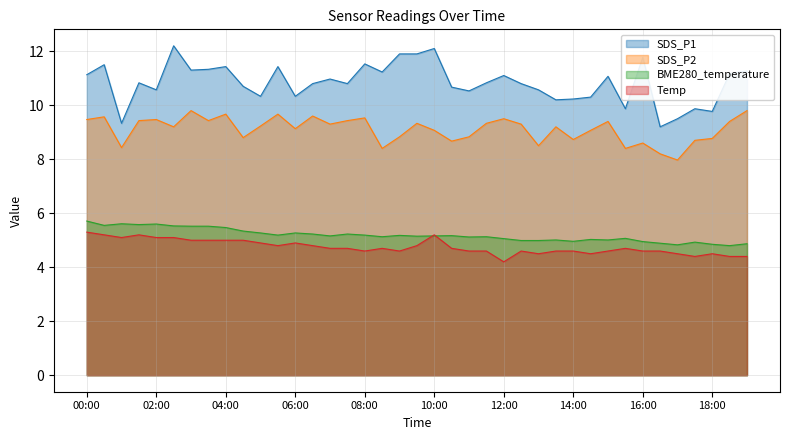

Reading left to right, extract all data points from this chart.

SDS_P1: 00:00=11.1	00:30=11.5	01:00=9.3	01:30=10.8	02:00=10.6	02:30=12.2	03:00=11.3	03:30=11.3	04:00=11.4	04:30=10.7	05:00=10.3	05:30=11.4	06:00=10.3	06:30=10.8	07:00=11.0	07:30=10.8	08:00=11.5	08:30=11.2	09:00=11.9	09:30=11.9	10:00=12.1	10:30=10.7	11:00=10.5	11:30=10.8	12:00=11.1	12:30=10.8	13:00=10.6	13:30=10.2	14:00=10.2	14:30=10.3	15:00=11.1	15:30=9.9	16:00=11.8	16:30=9.2	17:00=9.5	17:30=9.9	18:00=9.8	18:30=11.2	19:00=11.3
SDS_P2: 00:00=9.5	00:30=9.6	01:00=8.4	01:30=9.4	02:00=9.5	02:30=9.2	03:00=9.8	03:30=9.4	04:00=9.7	04:30=8.8	05:00=9.2	05:30=9.7	06:00=9.1	06:30=9.6	07:00=9.3	07:30=9.4	08:00=9.5	08:30=8.4	09:00=8.8	09:30=9.3	10:00=9.1	10:30=8.7	11:00=8.8	11:30=9.3	12:00=9.5	12:30=9.3	13:00=8.5	13:30=9.2	14:00=8.7	14:30=9.1	15:00=9.4	15:30=8.4	16:00=8.6	16:30=8.2	17:00=8.0	17:30=8.7	18:00=8.8	18:30=9.4	19:00=9.8
BME280_temperature: 00:00=5.7	00:30=5.5	01:00=5.6	01:30=5.6	02:00=5.6	02:30=5.5	03:00=5.5	03:30=5.5	04:00=5.5	04:30=5.3	05:00=5.3	05:30=5.2	06:00=5.3	06:30=5.2	07:00=5.2	07:30=5.2	08:00=5.2	08:30=5.1	09:00=5.2	09:30=5.2	10:00=5.2	10:30=5.2	11:00=5.1	11:30=5.1	12:00=5.1	12:30=5.0	13:00=5.0	13:30=5.0	14:00=5.0	14:30=5.0	15:00=5.0	15:30=5.1	16:00=5.0	16:30=4.9	17:00=4.8	17:30=4.9	18:00=4.8	18:30=4.8	19:00=4.9
Temp: 00:00=5.3	00:30=5.2	01:00=5.1	01:30=5.2	02:00=5.1	02:30=5.1	03:00=5.0	03:30=5.0	04:00=5.0	04:30=5.0	05:00=4.9	05:30=4.8	06:00=4.9	06:30=4.8	07:00=4.7	07:30=4.7	08:00=4.6	08:30=4.7	09:00=4.6	09:30=4.8	10:00=5.2	10:30=4.7	11:00=4.6	11:30=4.6	12:00=4.2	12:30=4.6	13:00=4.5	13:30=4.6	14:00=4.6	14:30=4.5	15:00=4.6	15:30=4.7	16:00=4.6	16:30=4.6	17:00=4.5	17:30=4.4	18:00=4.5	18:30=4.4	19:00=4.4